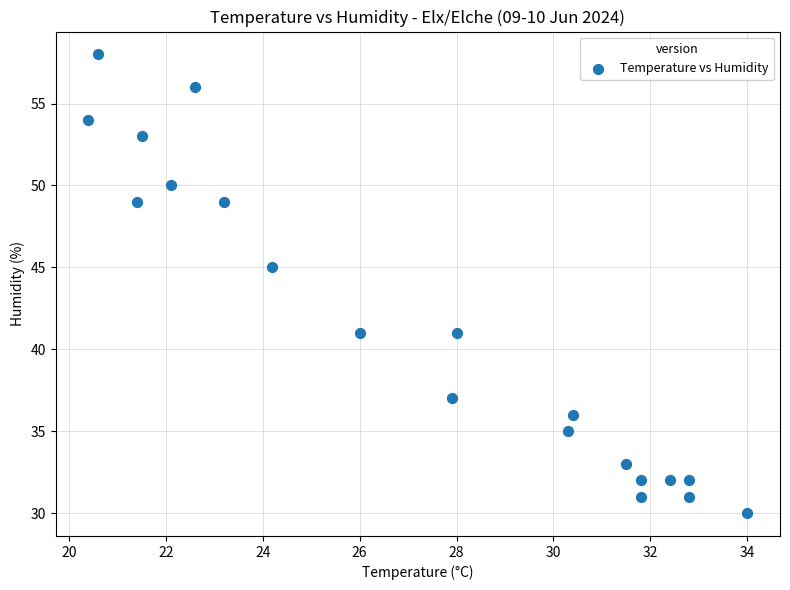

What is the range of Y values (max minus min)?

28